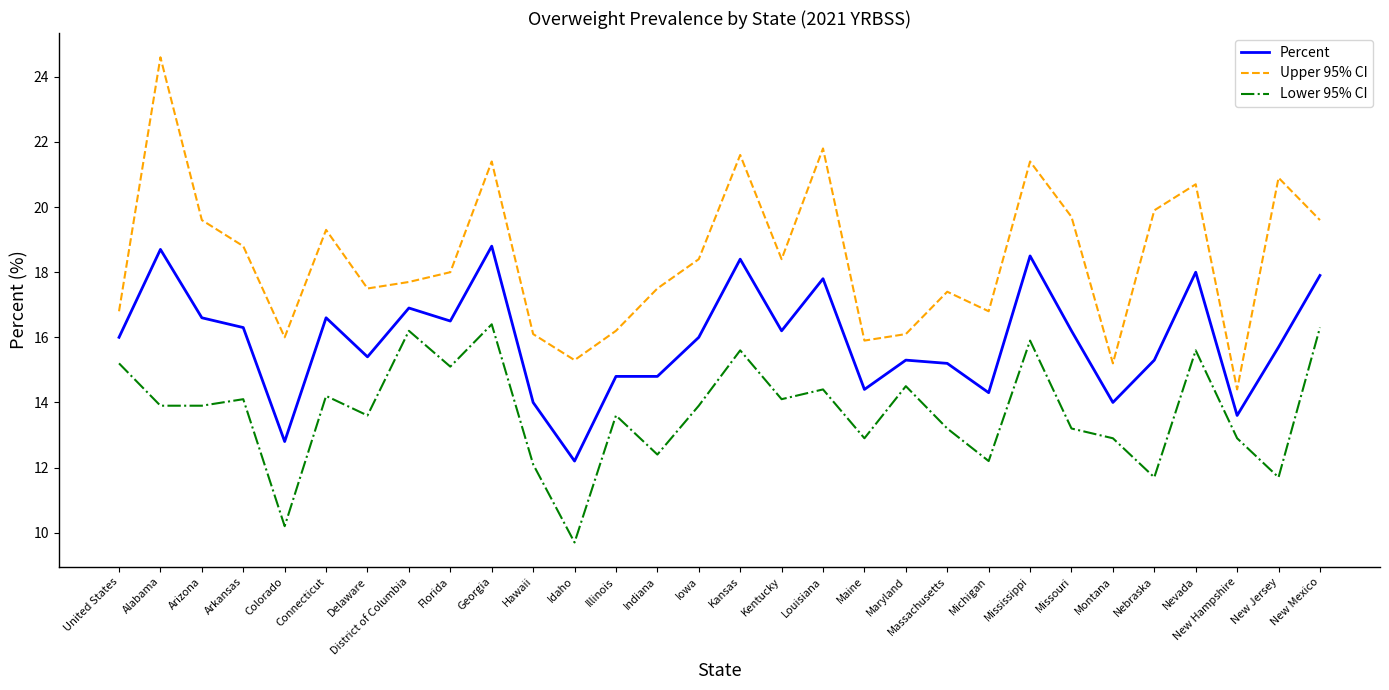

The value of Upper 95% CI at Colorado is 16.0. True or false?

True